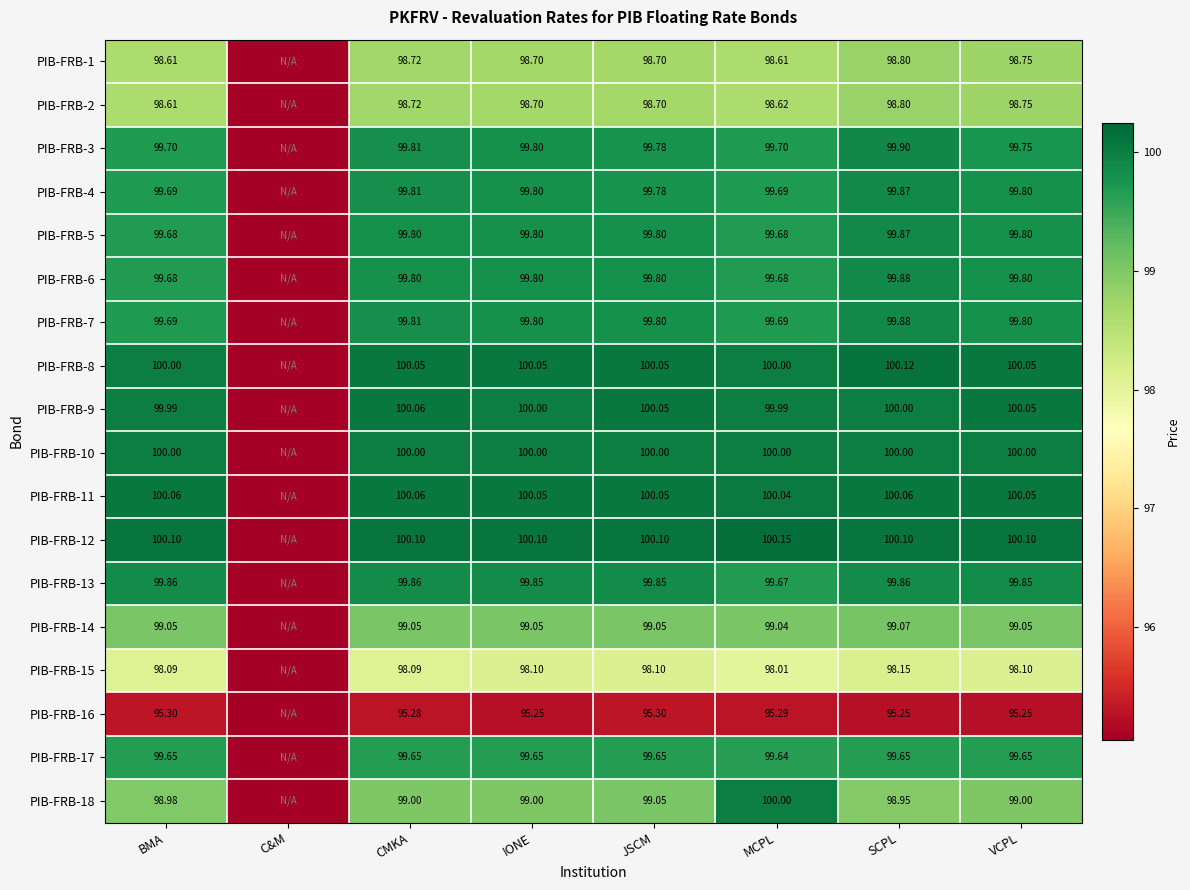

How many categories are shown in the chart?

8